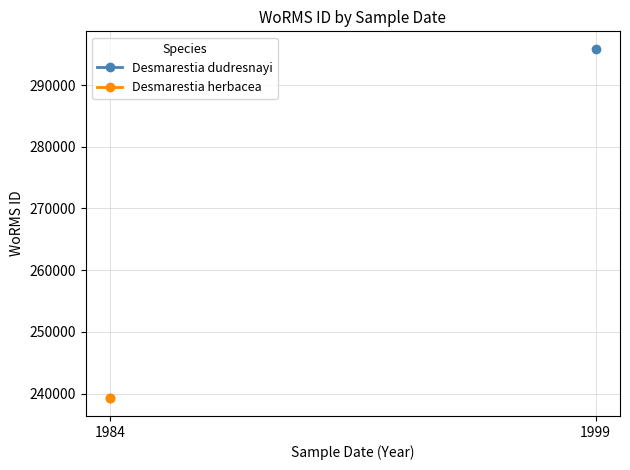

What is the maximum value shown in the chart?

295864